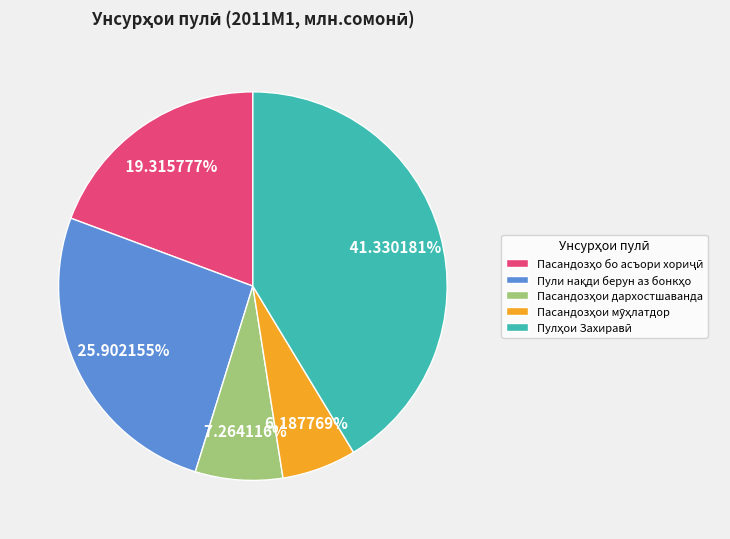

To the nearest percent, what is the average slice percentage?

20%